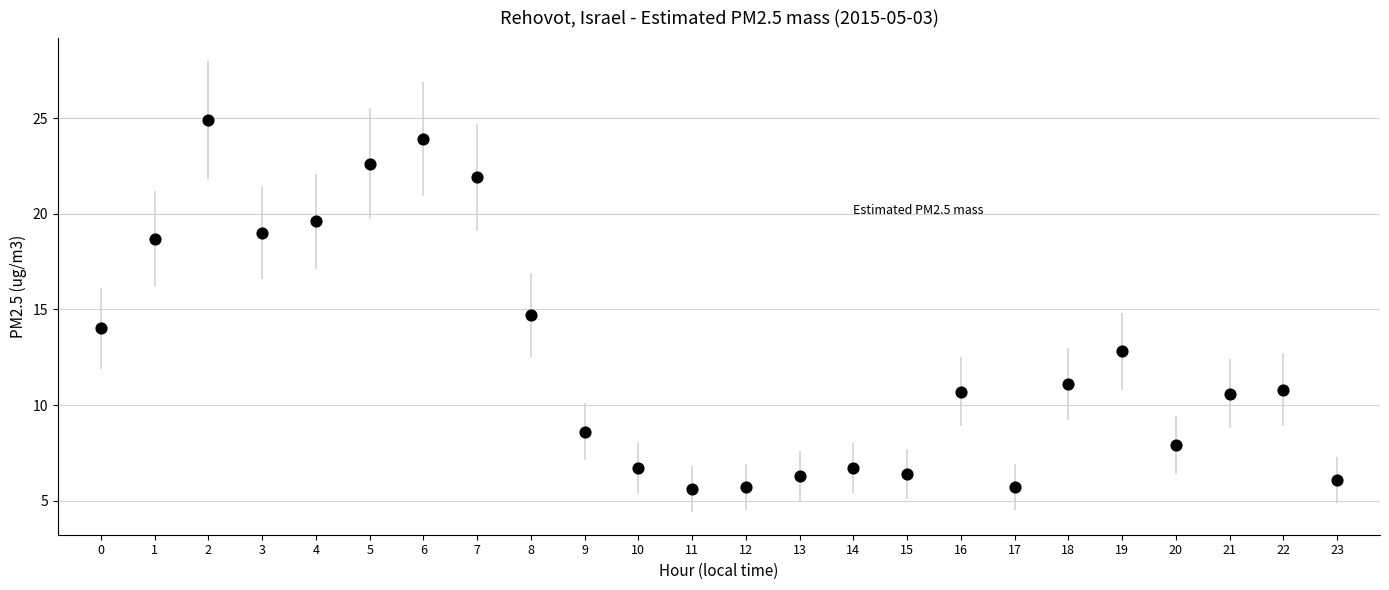

What Y value in the scatter plot is closest to 15?

14.7